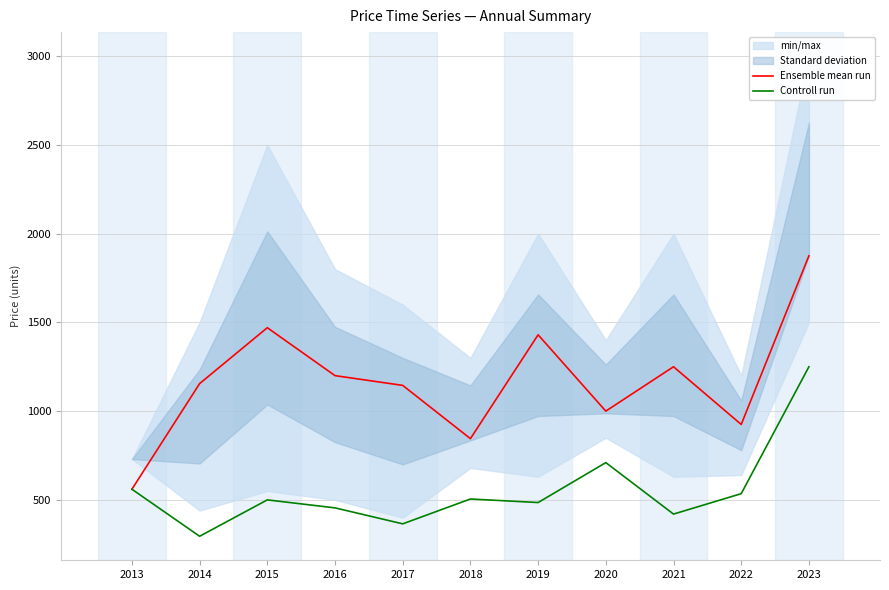

At 2022, list the series in order from largest to smallest.

Ensemble mean run, Controll run